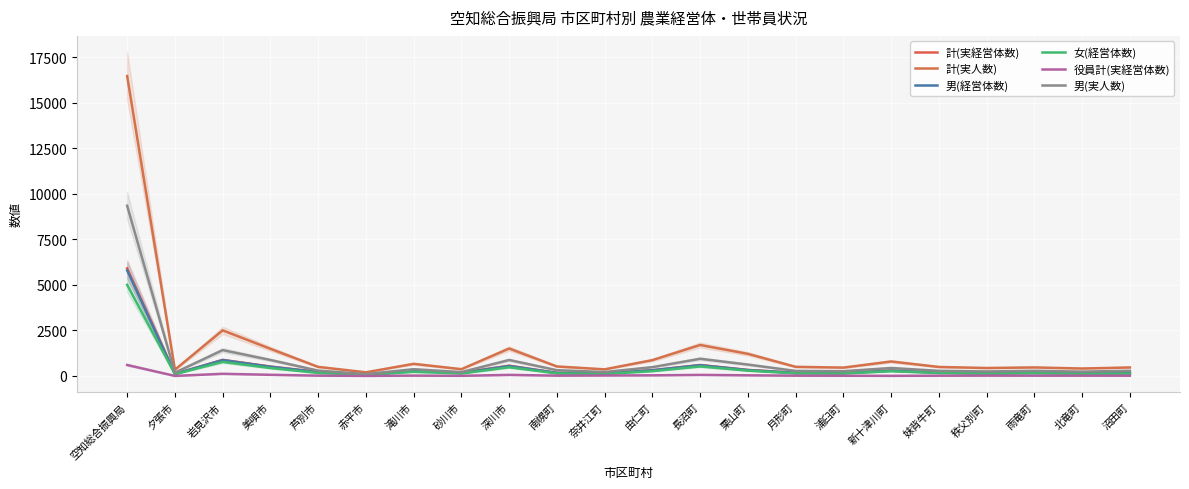

Reading left to right, list all the values displayed in this chart.

計(実経営体数): 5910	114	881	518	220	72	284	177	565	170	145	316	603	332	173	160	297	188	148	180	143	155
計(実人数): 16475	344	2506	1492	499	201	666	373	1507	522	364	870	1702	1215	502	459	796	495	437	469	409	467
男(経営体数): 5796	113	872	506	212	71	275	164	547	169	144	312	591	324	171	156	293	187	148	178	140	154
女(経営体数): 5004	102	772	435	168	60	228	137	476	142	111	265	523	292	145	136	263	163	130	149	121	131
役員計(実経営体数): 604	3	119	64	18	5	20	9	59	18	26	35	59	36	17	13	7	16	18	17	16	15
男(実人数): 9350	182	1421	879	294	105	372	213	878	317	216	485	945	626	277	262	438	282	249	281	238	283